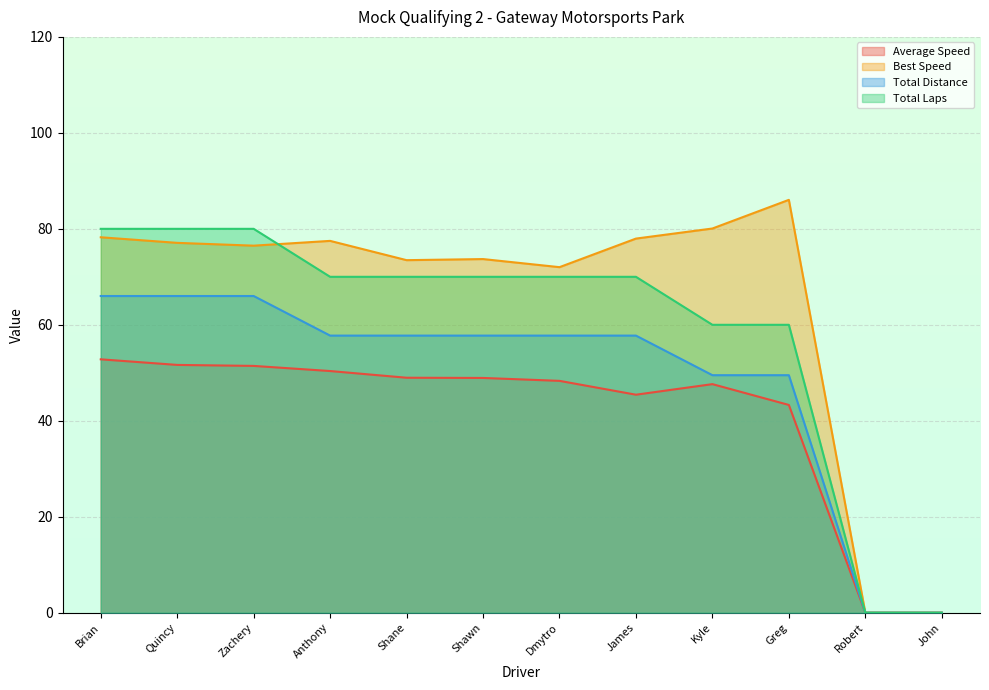

What position from the right is James?

5